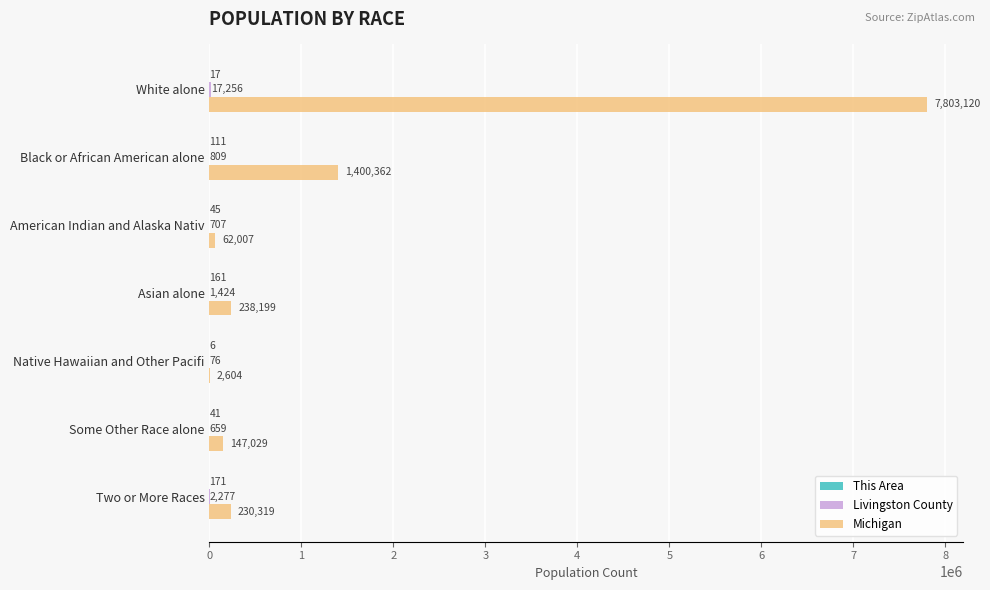

The Michigan series shows 2604 at Native Hawaiian and Other Pacifi. True or false?

True